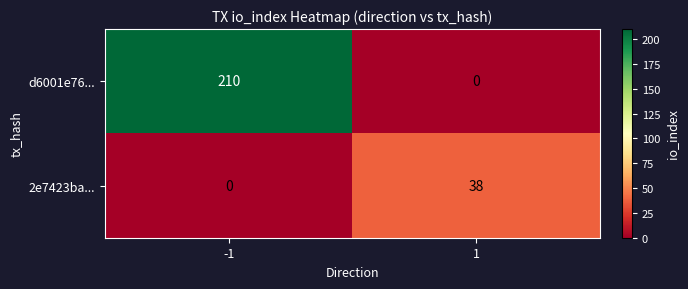

Reading right to left, extract all data points from this chart.

d6001e76...: 1=0	-1=210
2e7423ba...: 1=38	-1=0